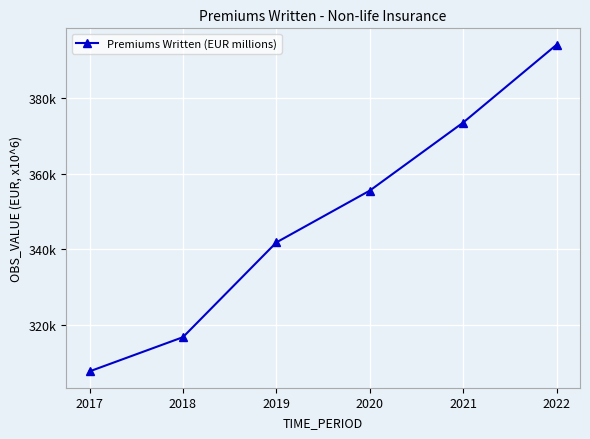

The value at 2020 is 497331.8. True or false?

False